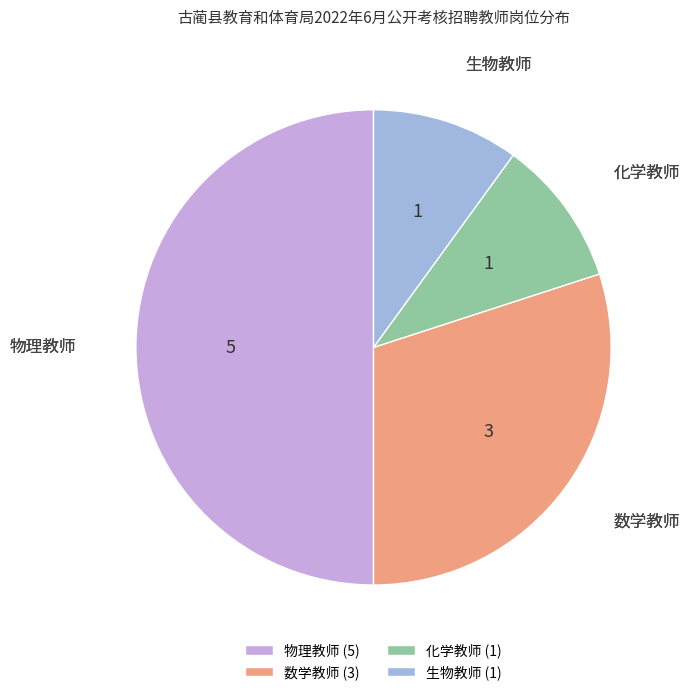

How many slices are in this pie chart?

4